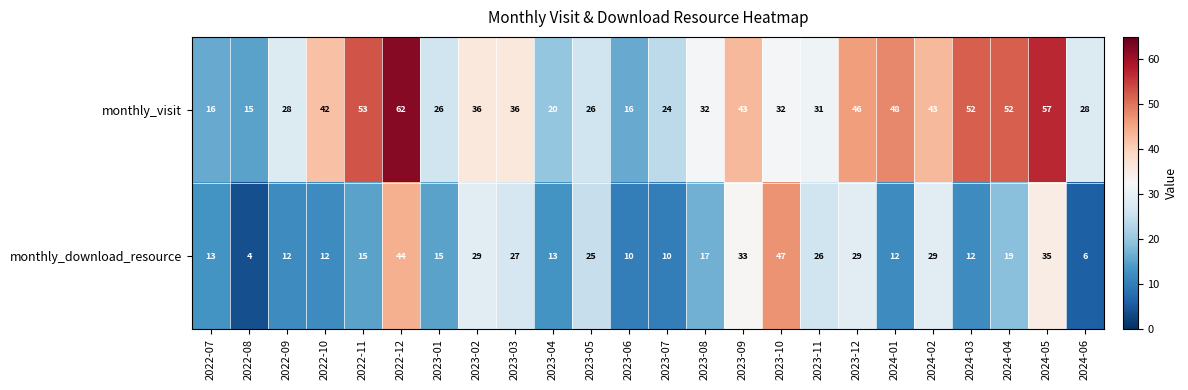

Which series has the largest total across all categories?

monthly_visit